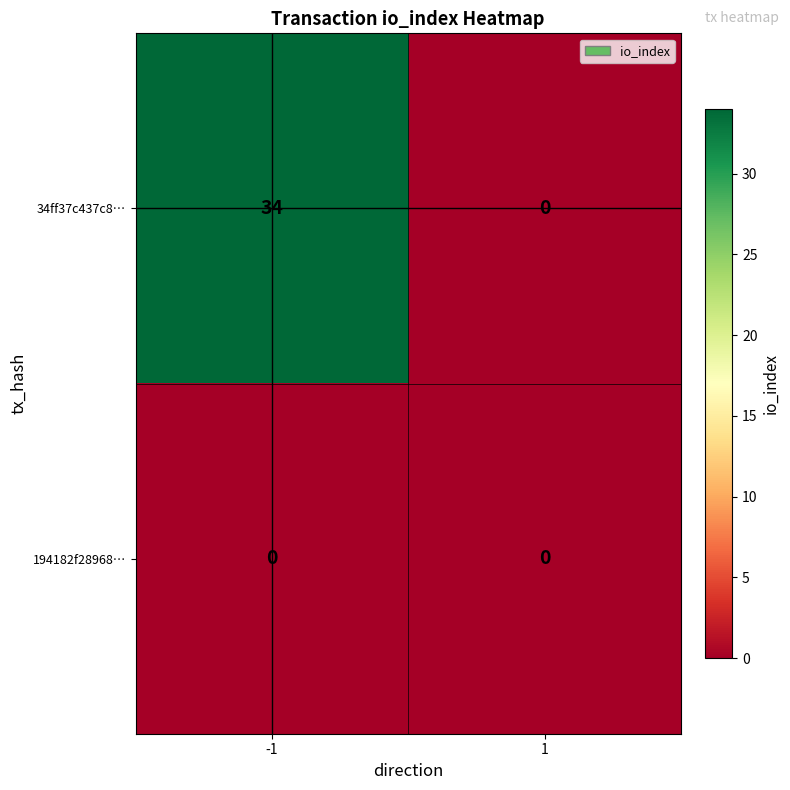

Reading left to right, what are all the values shown in this chart?

34ff37c437c8…: 34	0
194182f28968…: 0	0